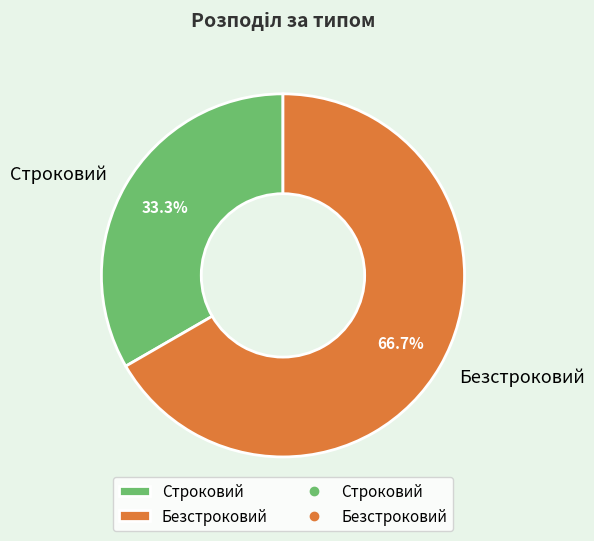

Rank the categories by value from lowest to highest.

Строковий, Безстроковий